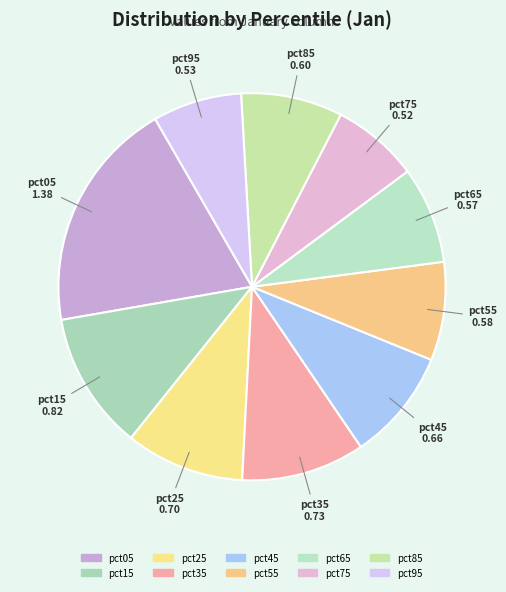

Is it true that pct75 is 17% of the pie?

False